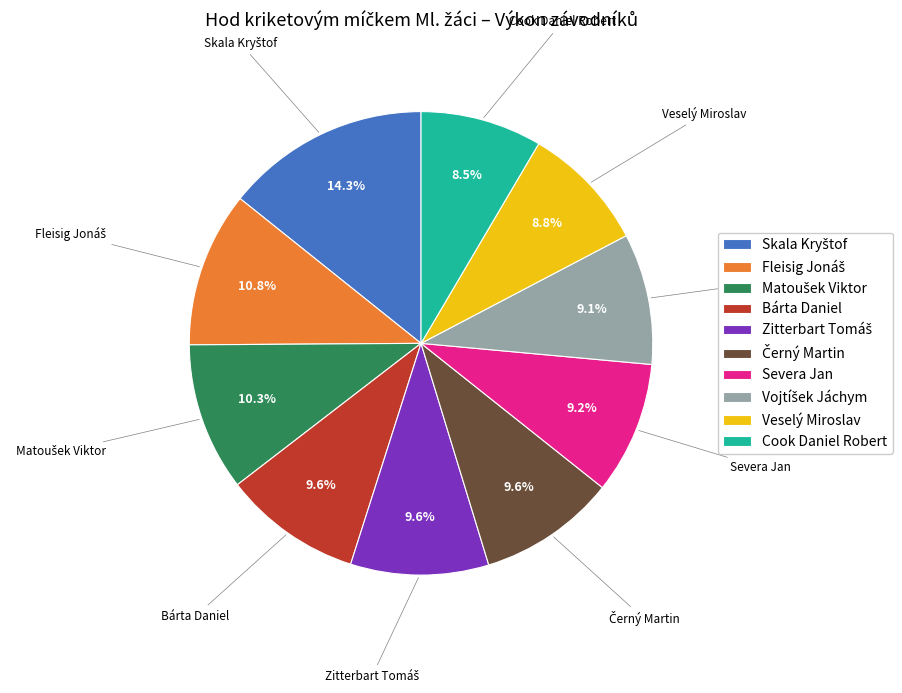

To the nearest percent, what percentage of the pie is Veselý Miroslav?

9%